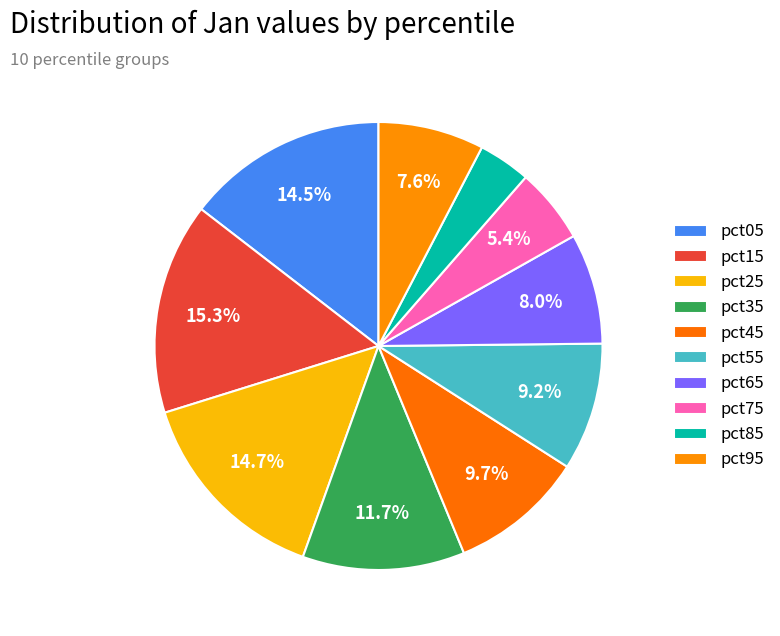

Rank the categories by value from lowest to highest.

pct85, pct75, pct95, pct65, pct55, pct45, pct35, pct05, pct25, pct15